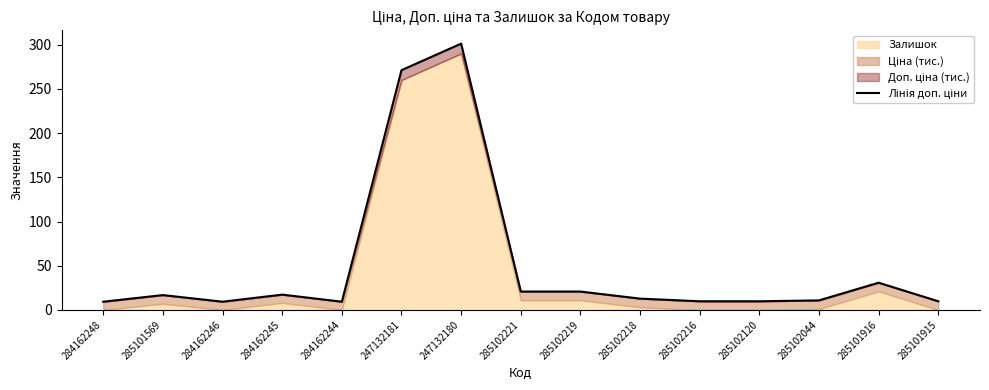

Where is the first local minimum?

284162246